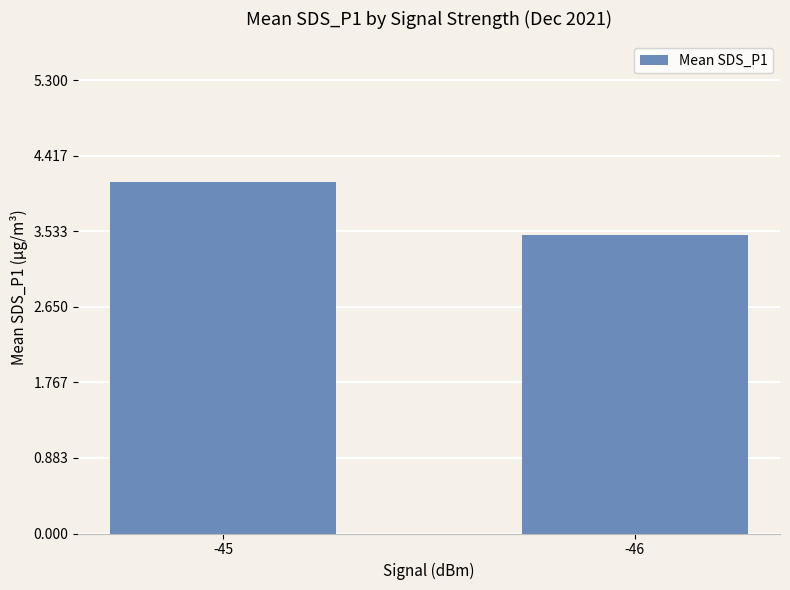

What is the difference between the values at -45 and -46?

0.6